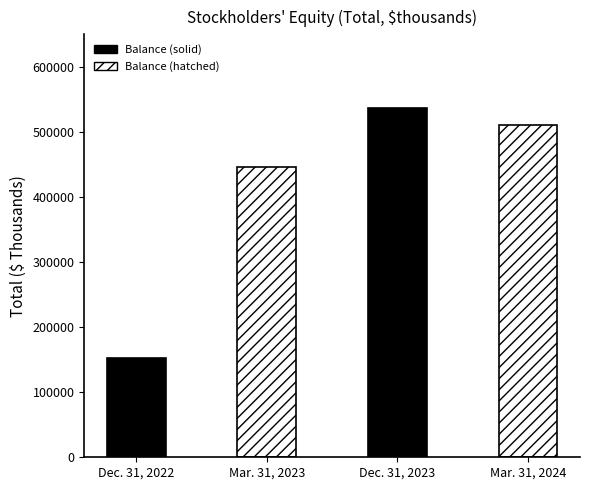

Rank the categories by value from lowest to highest.

Dec. 31, 2022, Mar. 31, 2023, Mar. 31, 2024, Dec. 31, 2023